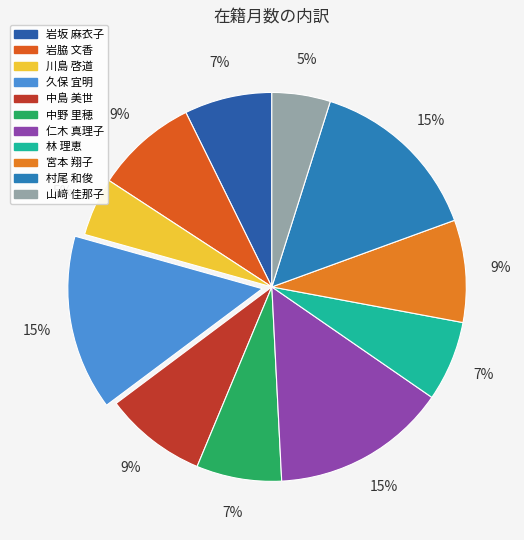

What percentage is the 宮本 翔子 slice, to the nearest percent?

9%